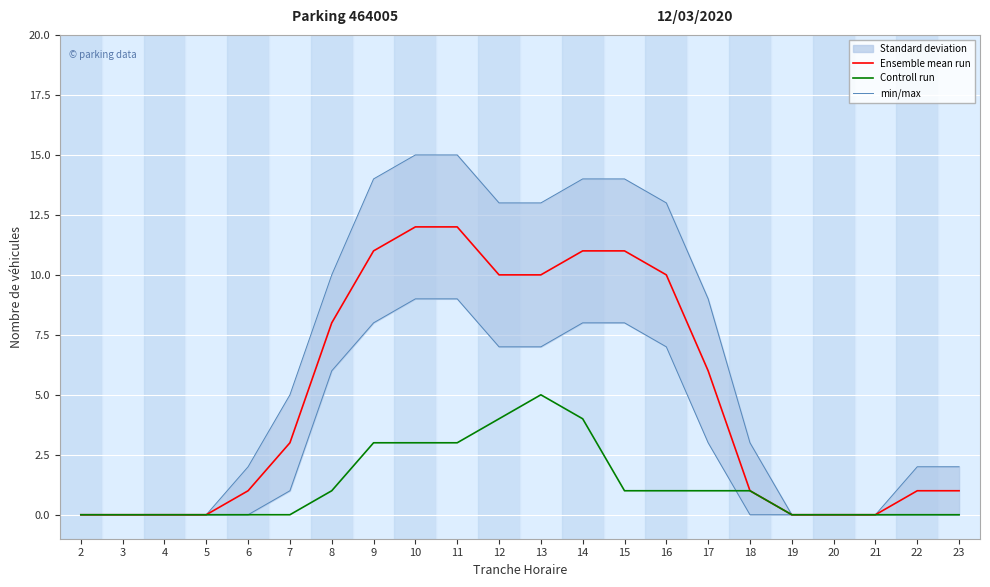

Reading right to left, extract all data points from this chart.

Ensemble mean run: 23=1	22=1	21=0	20=0	19=0	18=1	17=6	16=10	15=11	14=11	13=10	12=10	11=12	10=12	9=11	8=8	7=3	6=1	5=0	4=0	3=0	2=0
Controll run: 23=0	22=0	21=0	20=0	19=0	18=1	17=1	16=1	15=1	14=4	13=5	12=4	11=3	10=3	9=3	8=1	7=0	6=0	5=0	4=0	3=0	2=0
min/max: 23=2	22=2	21=0	20=0	19=0	18=3	17=9	16=13	15=14	14=14	13=13	12=13	11=15	10=15	9=14	8=10	7=5	6=2	5=0	4=0	3=0	2=0